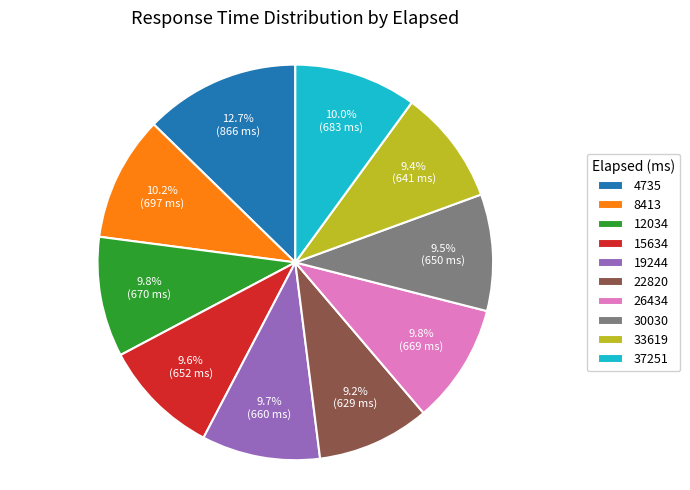

What is the ratio of the value at 19244 to the value at 30030?

1.0